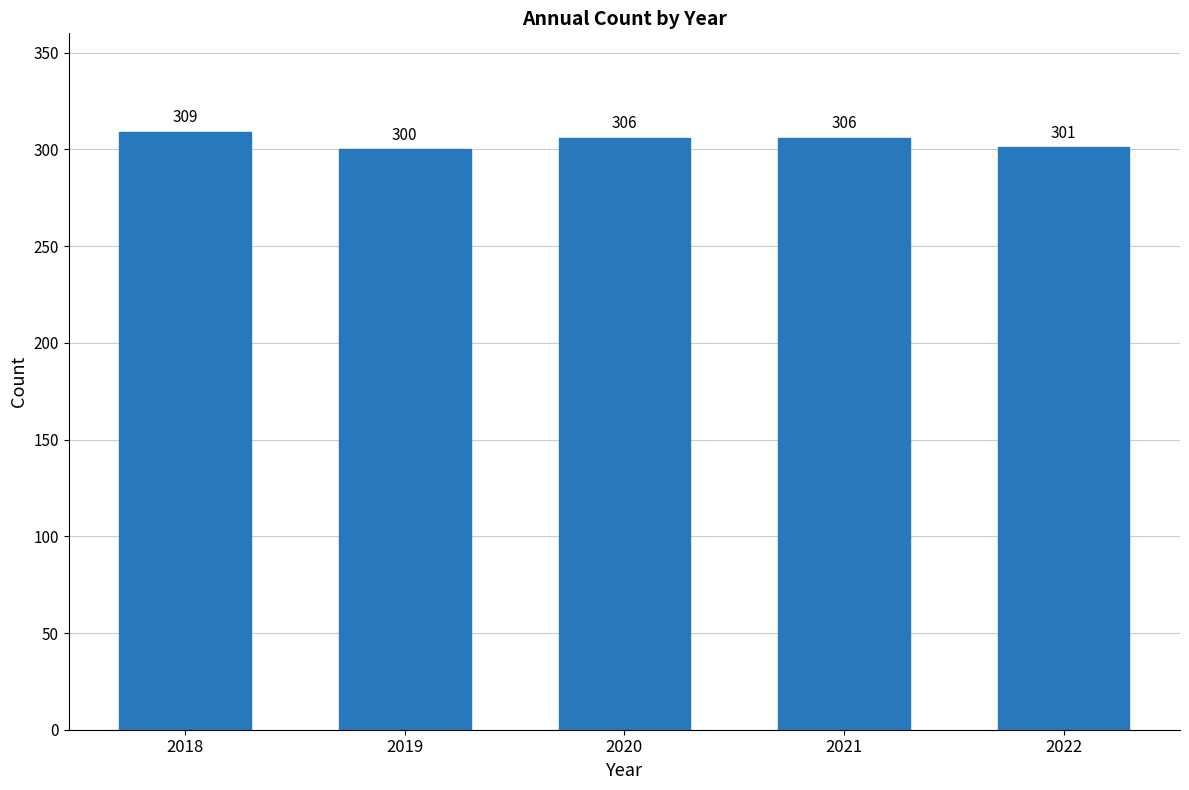

What is the approximate value at 2019?

300